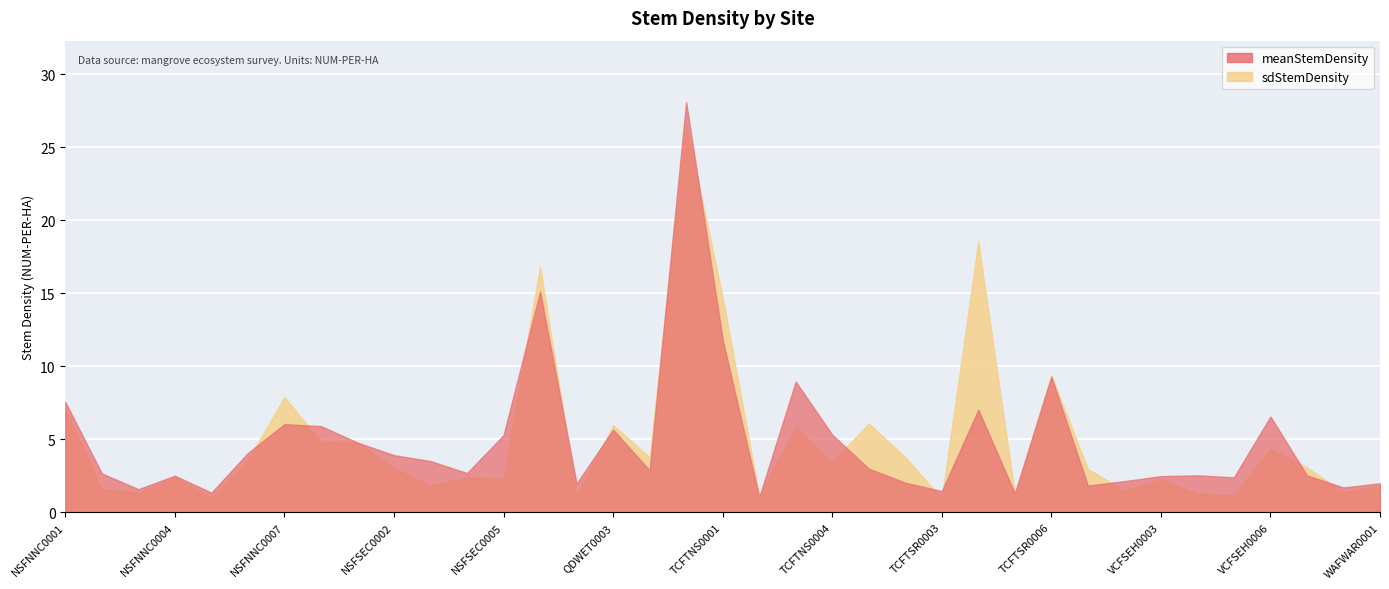

True or false: meanStemDensity has a value of 6.5 at VCFSEH0006.

True